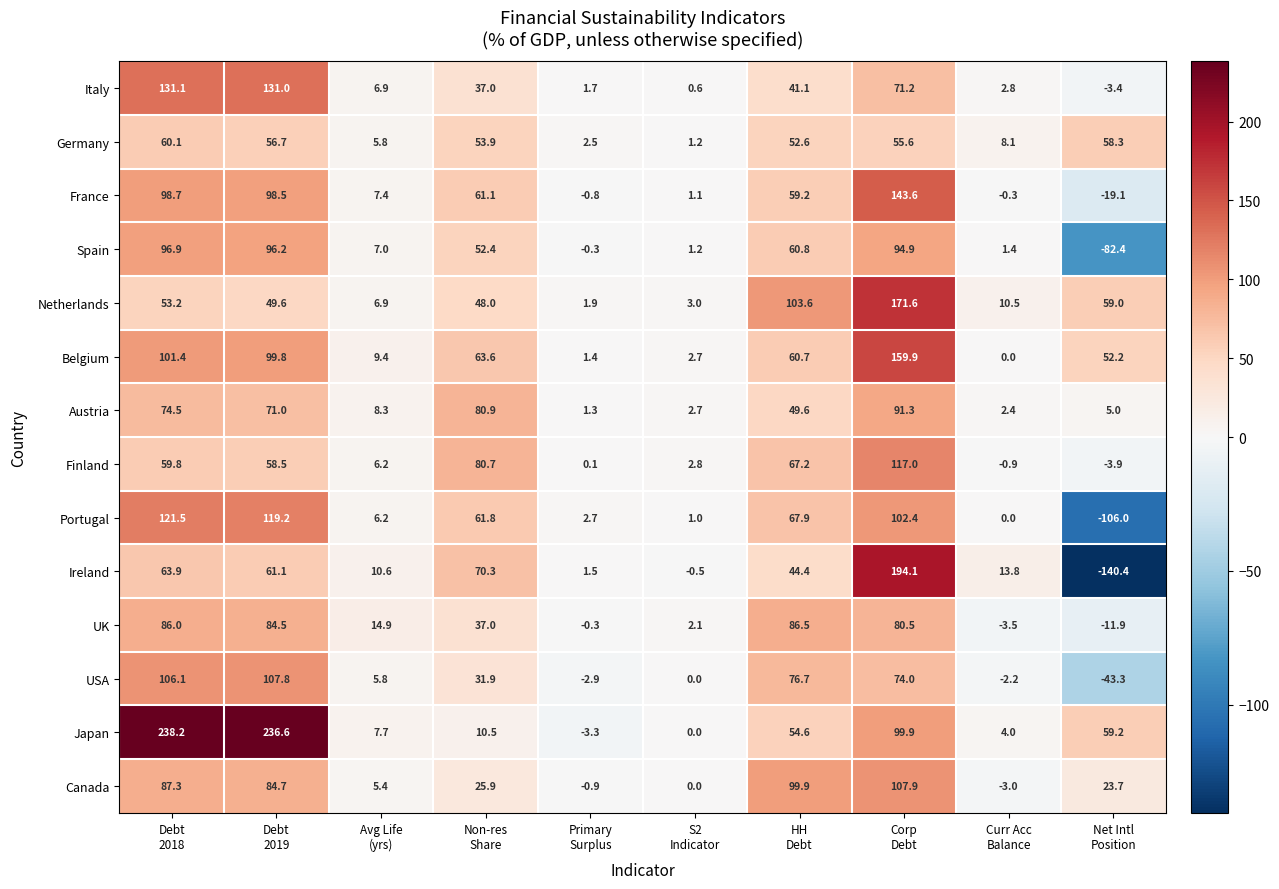

What is the maximum value shown in the chart?

238.2